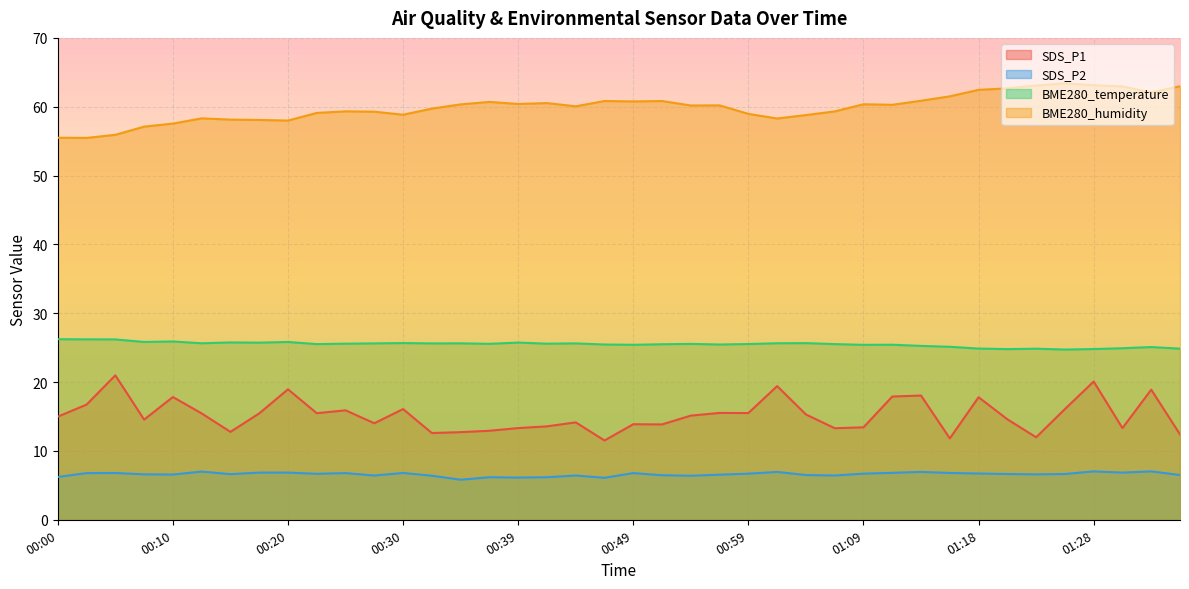

The SDS_P1 series shows 19.4 at 01:01. True or false?

True